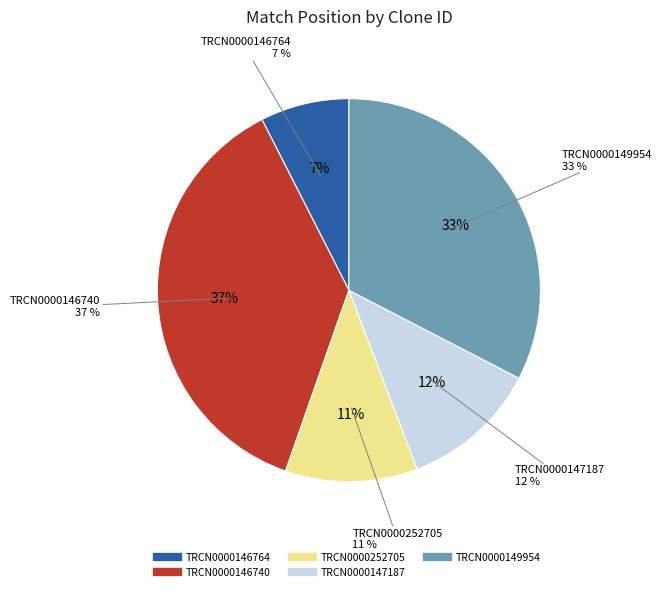

Combined, do TRCN0000146764 and TRCN0000149954 account for over 50%?

No